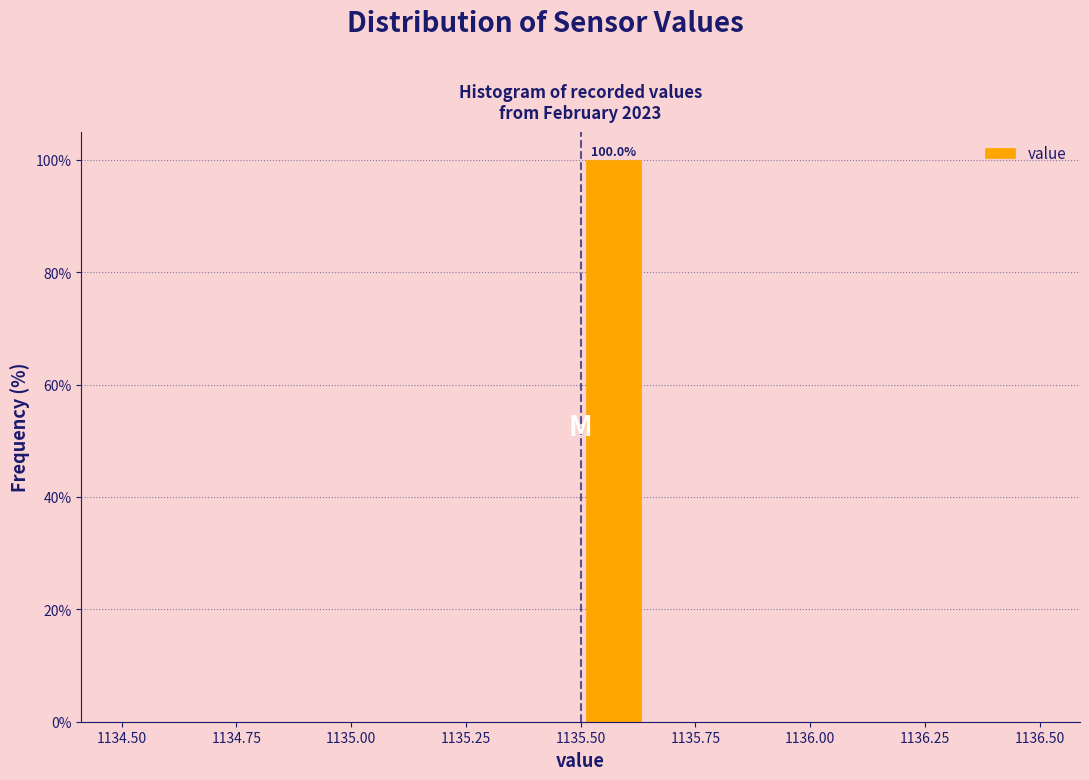

Read against the x-axis, roughly where is the centre of the tallest bar?

1135.55